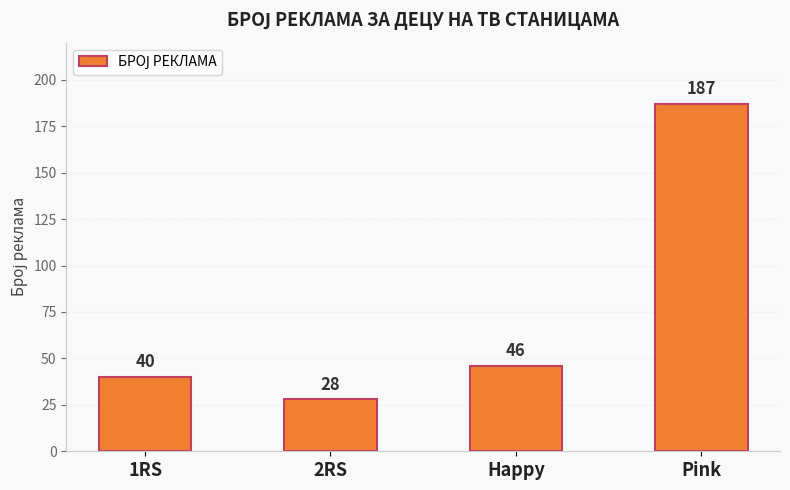

What is the sum of all values?

301